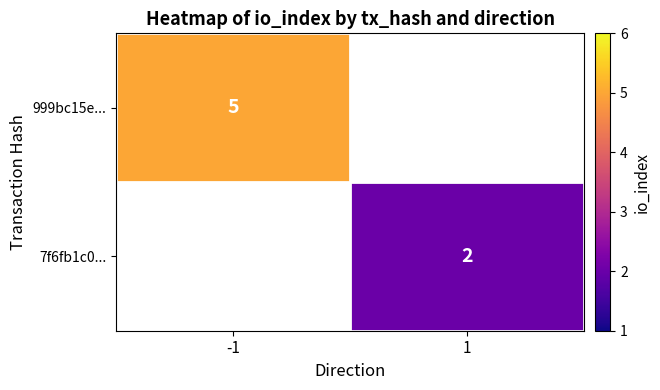

True or false: 999bc15e... has a value of 5 at -1.

True